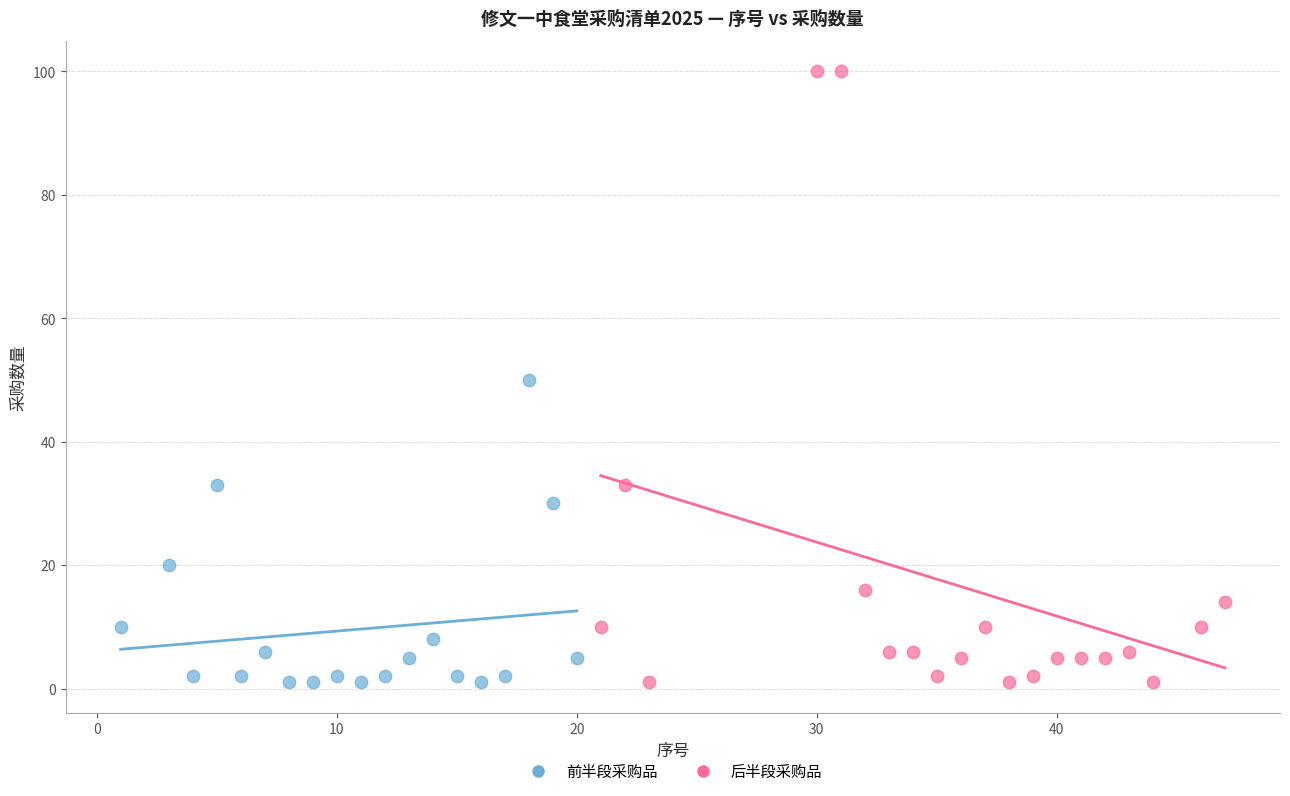

Which series reaches the maximum Y coordinate?

后半段采购品